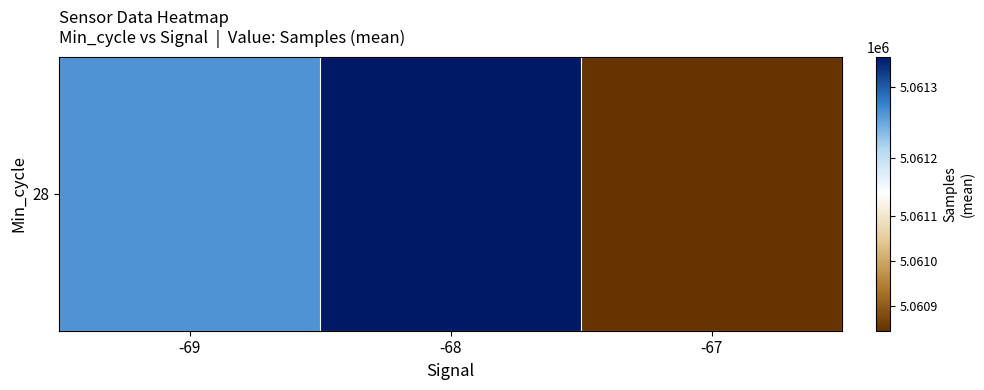

List the labels in order of value, largest first.

-68, -69, -67